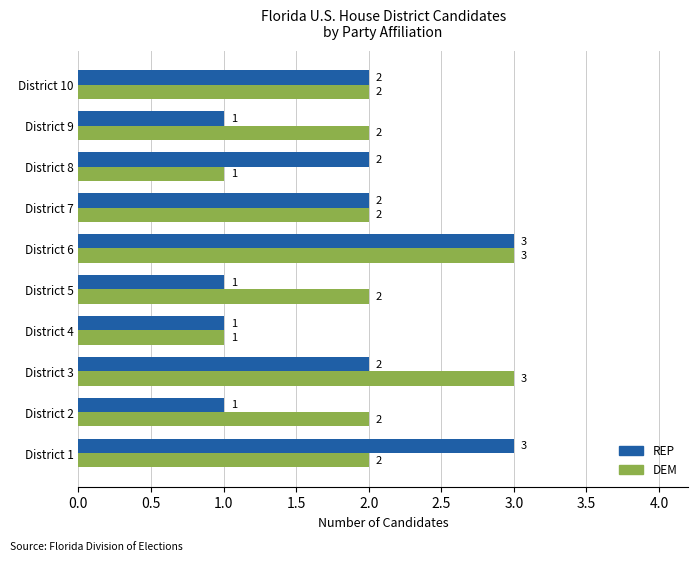

What is the total value across all series at District 9?

3